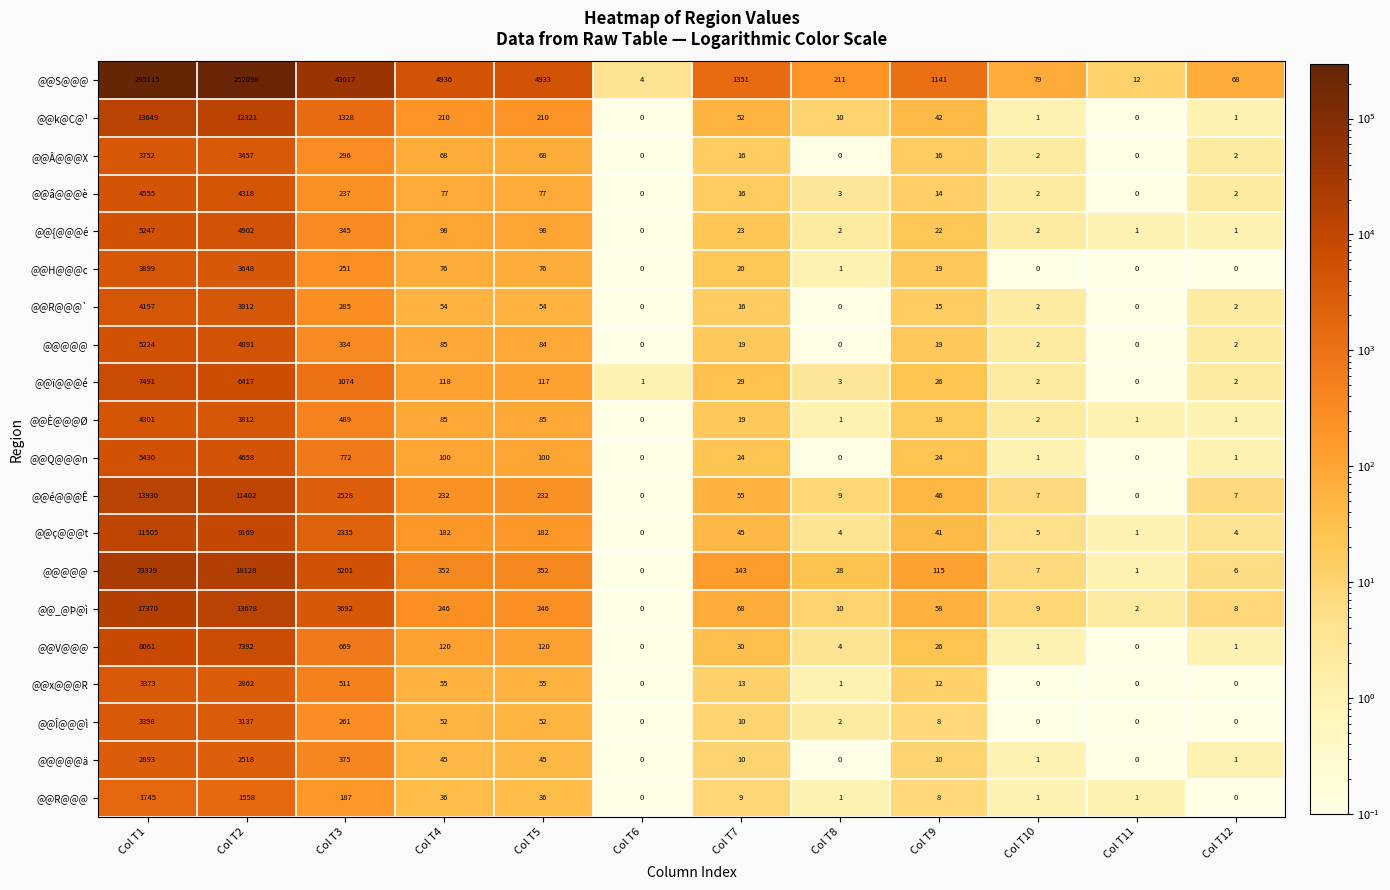

How many series are shown in this chart?

20